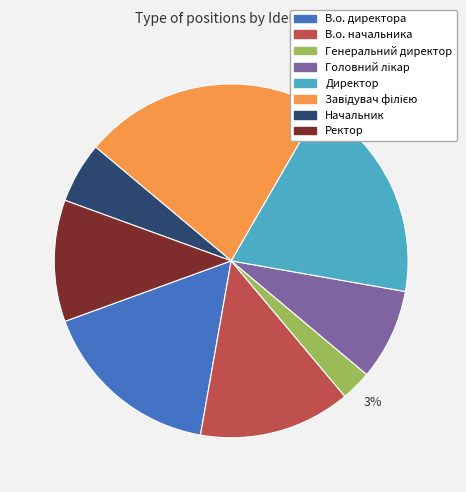

The Генеральний директор slice represents 3% of the pie. True or false?

True